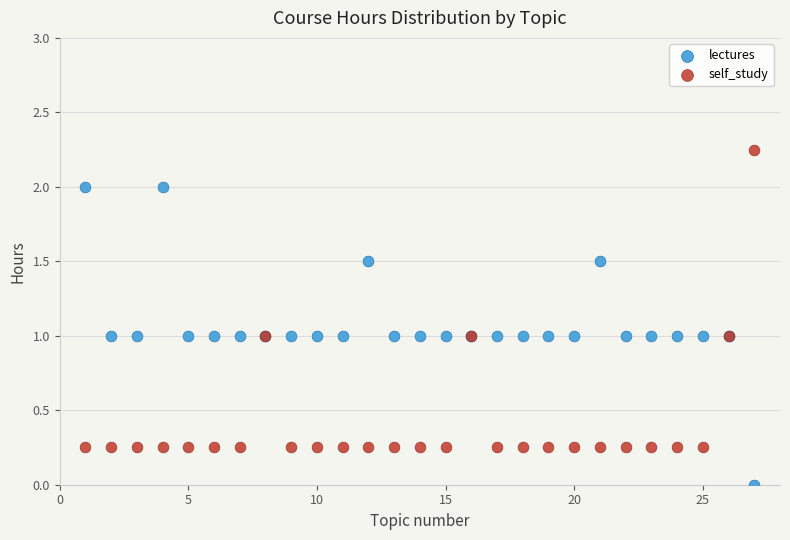

What is the X range (max minus min) for the scatter plot?

26.0